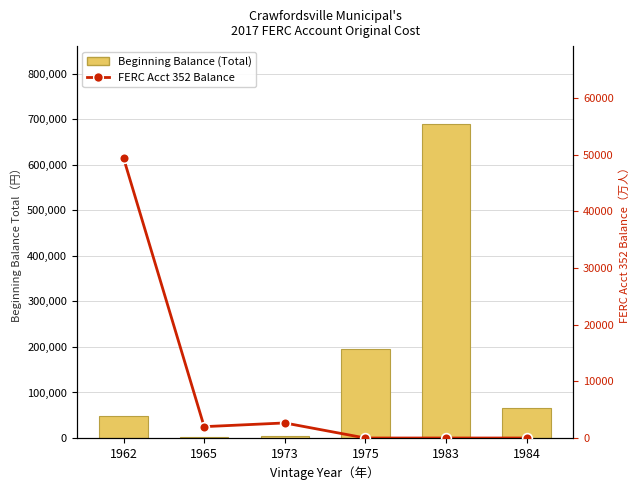

Rank the categories by Beginning Balance (Total) value from lowest to highest.

1965, 1973, 1962, 1984, 1975, 1983